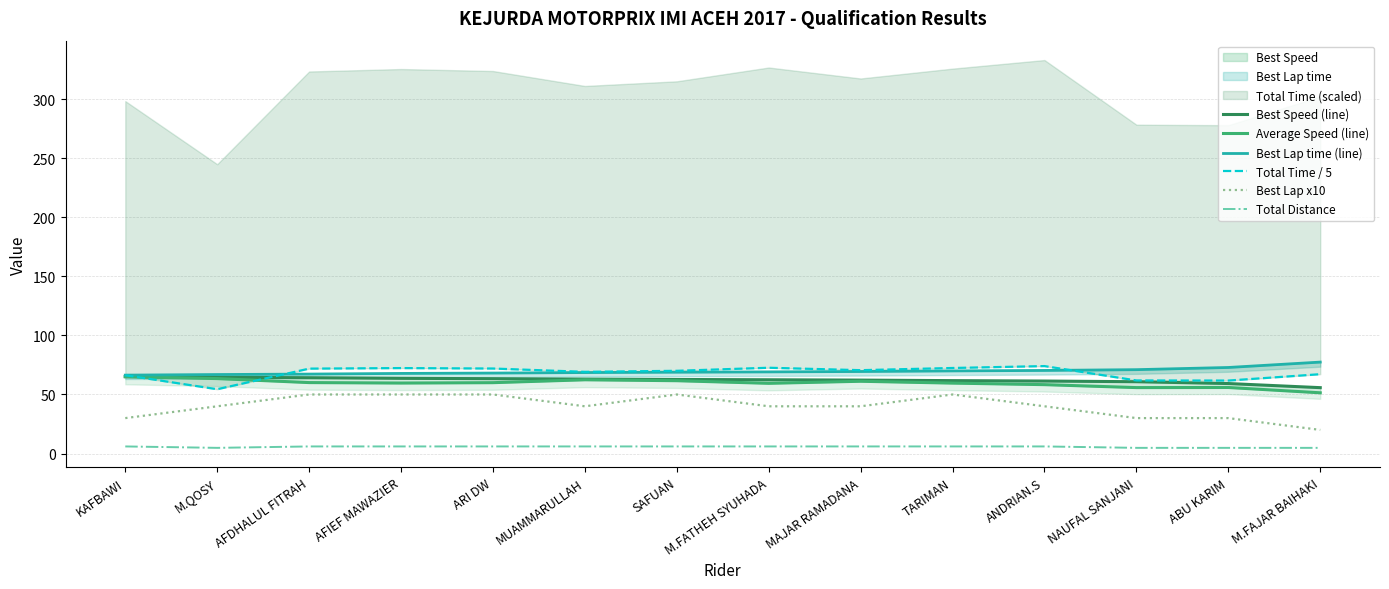

The Best Lap x10 series shows 61.5 at MUAMMARULLAH. True or false?

False